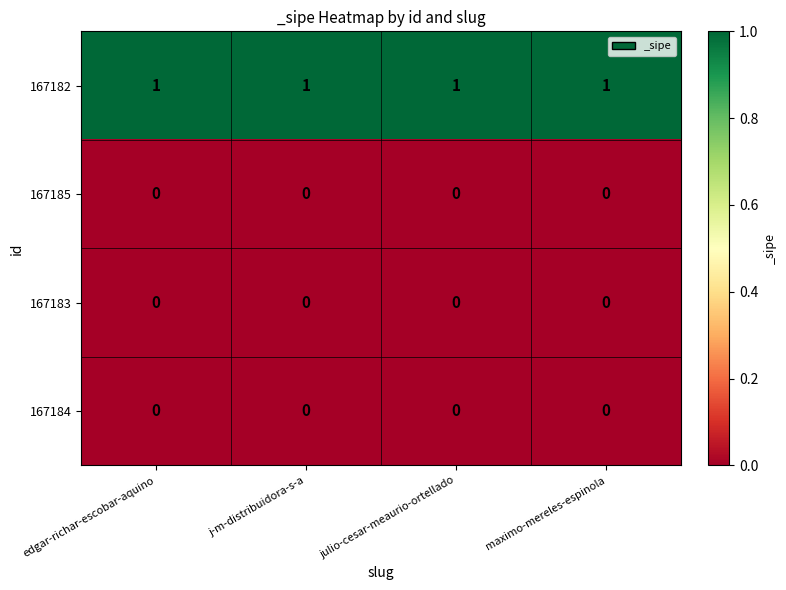

True or false: 167184 has a value of 0 at j-m-distribuidora-s-a.

True